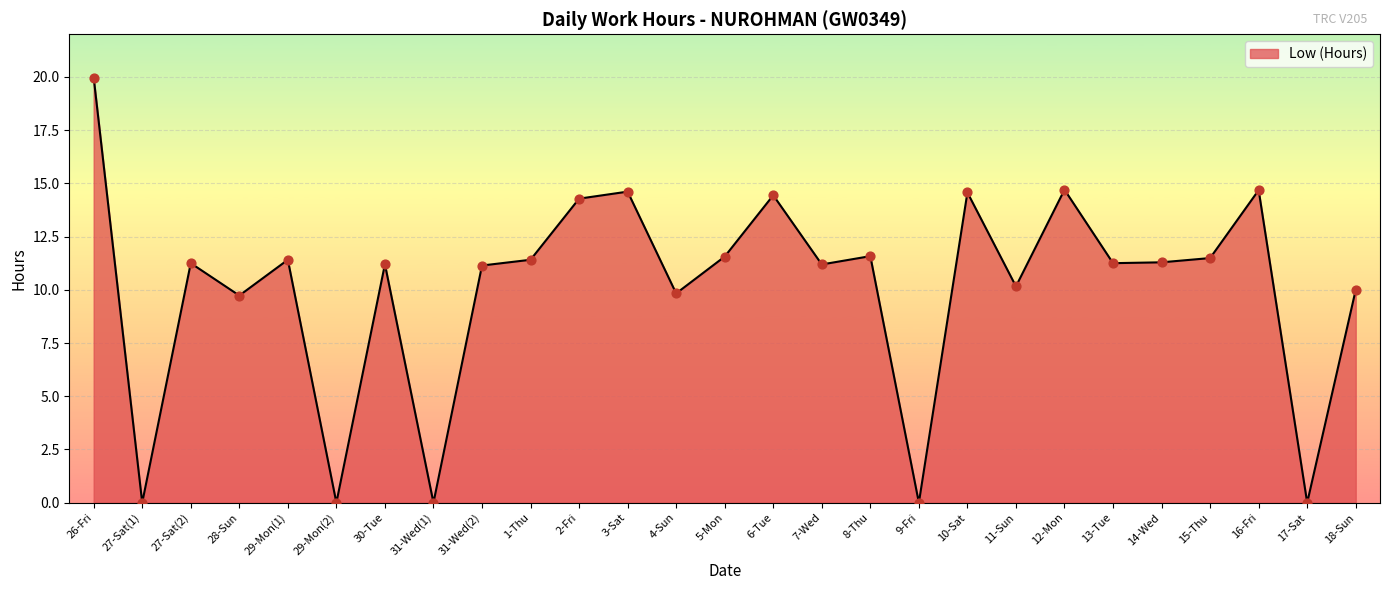

What is the ratio of the value at 11-Sun to the value at 4-Sun?

1.0